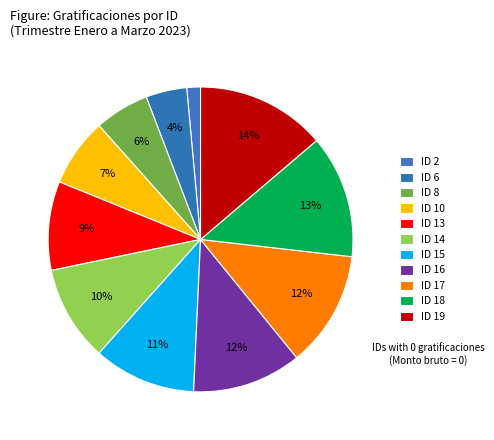

What is the smallest slice in the pie chart?

ID 2